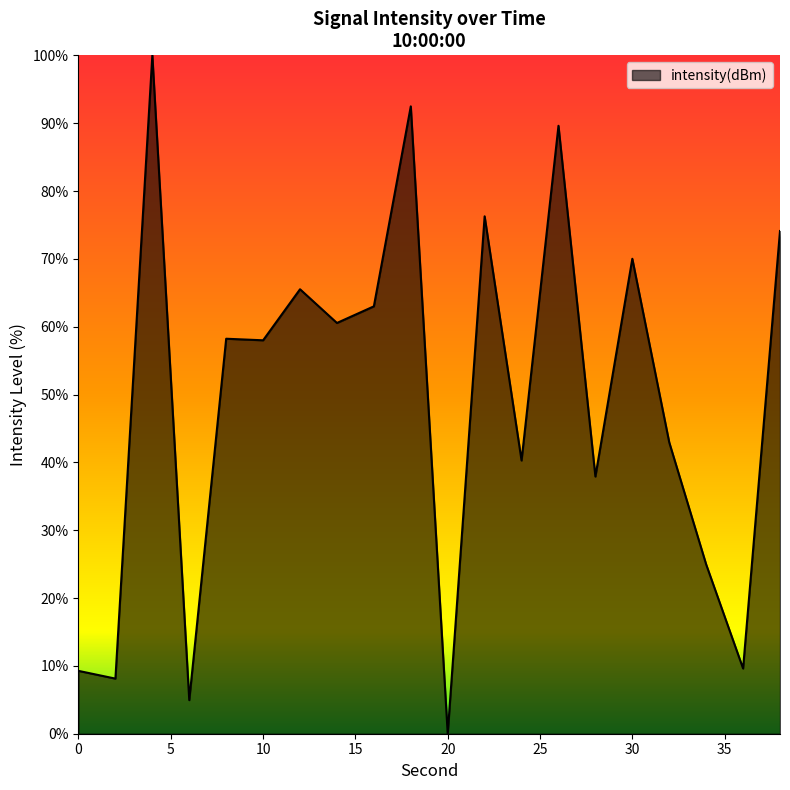

What is the difference between the maximum and minimum values?

100.0